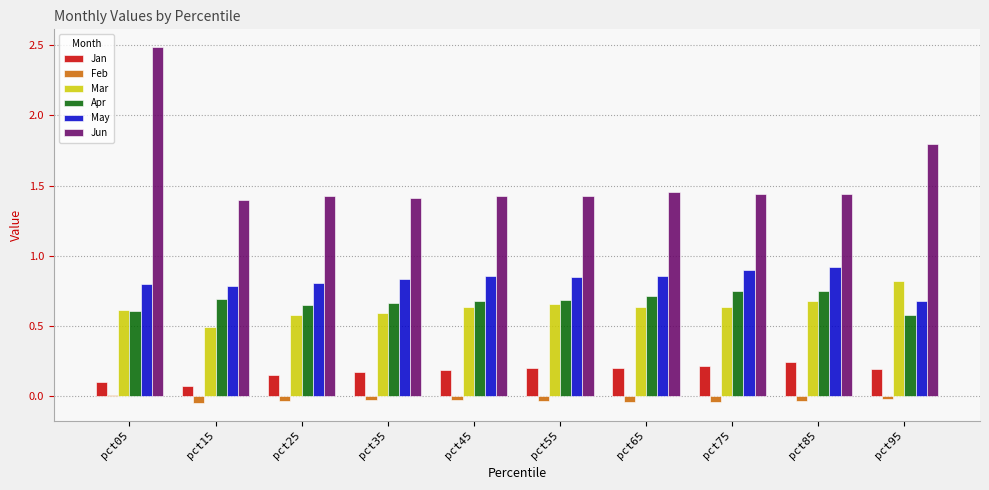

How many values in Feb are above zero?

1